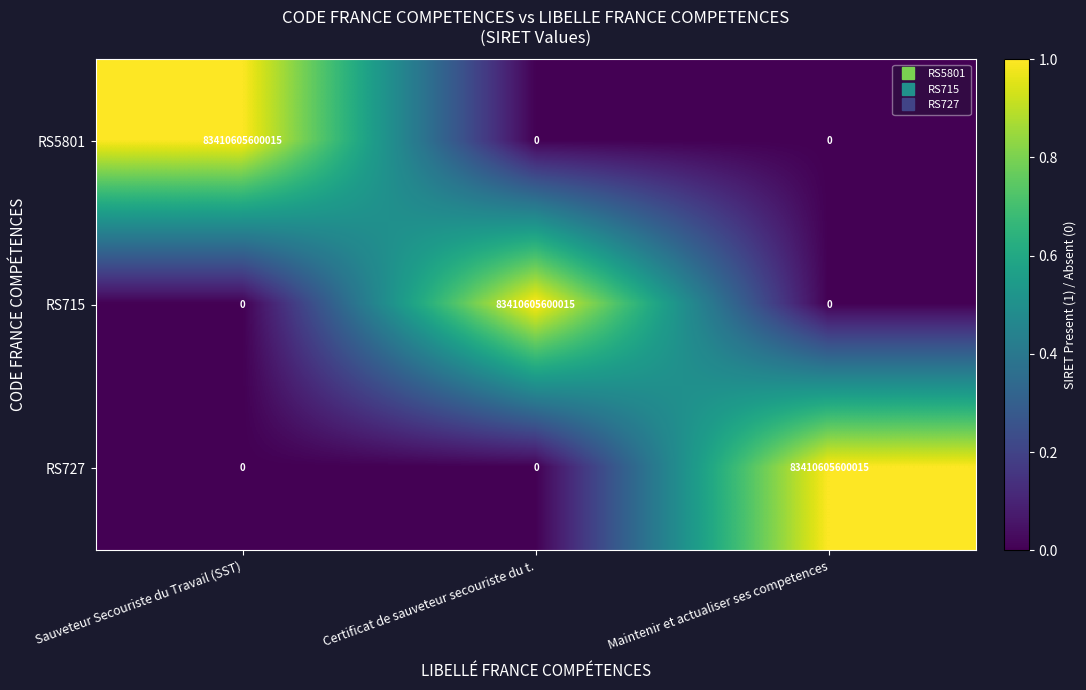

At which label is RS727 closest to 41705302800007?

Sauveteur Secouriste du Travail (SST)